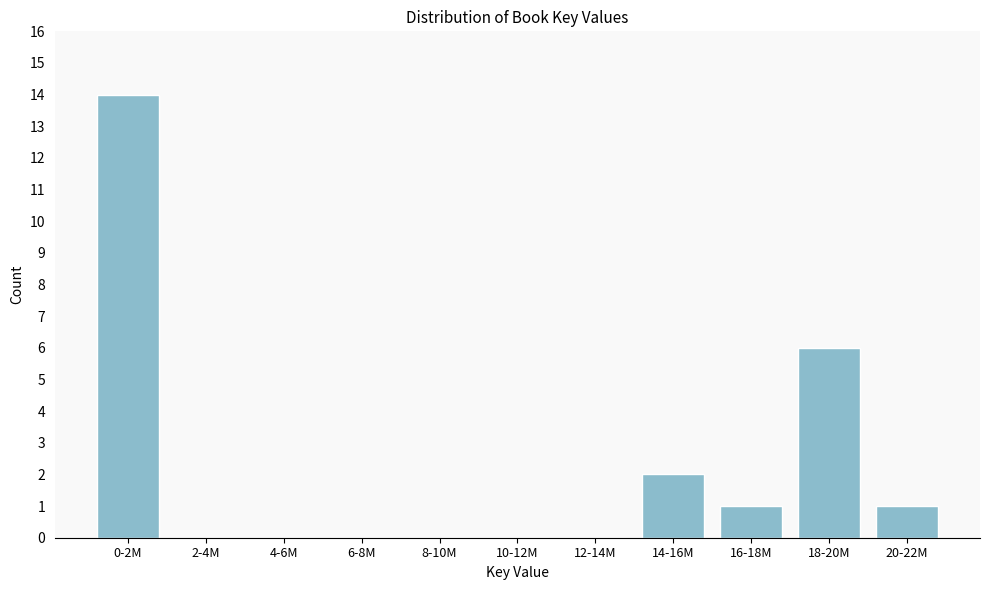

Reading right to left, list all the values displayed in this chart.

20-22M=1	18-20M=6	16-18M=1	14-16M=2	12-14M=0	10-12M=0	8-10M=0	6-8M=0	4-6M=0	2-4M=0	0-2M=14